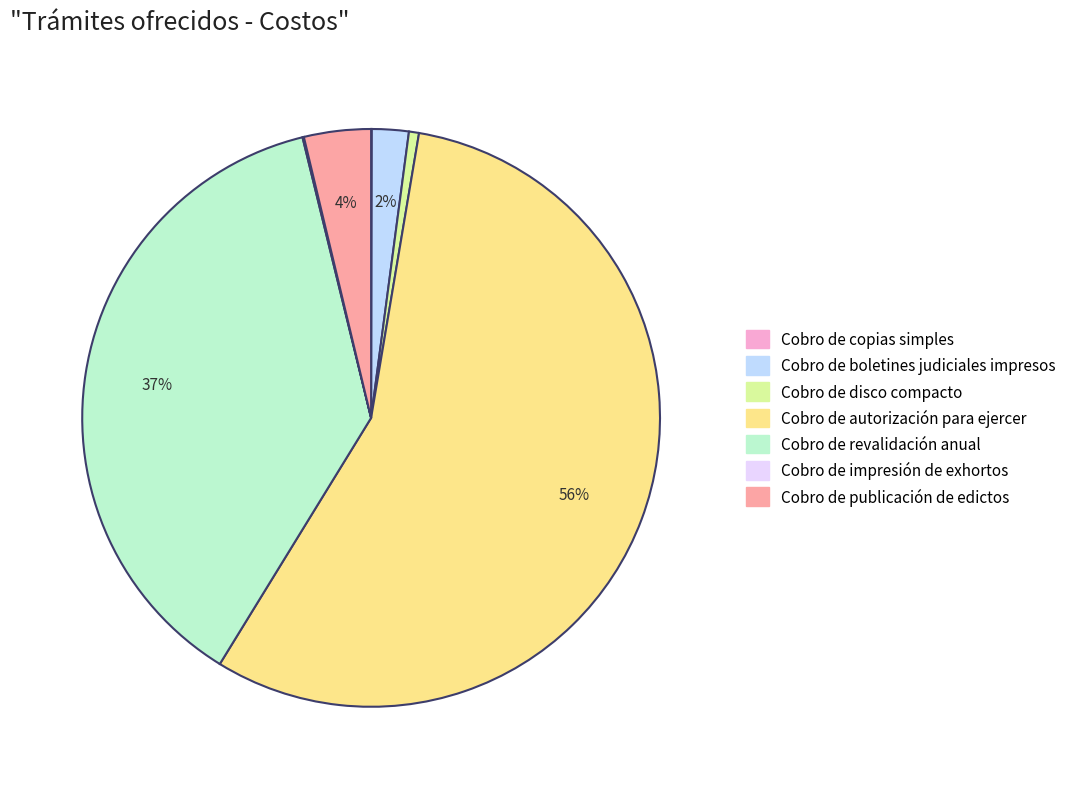

Which slice is the largest?

Cobro de autorización para ejercer